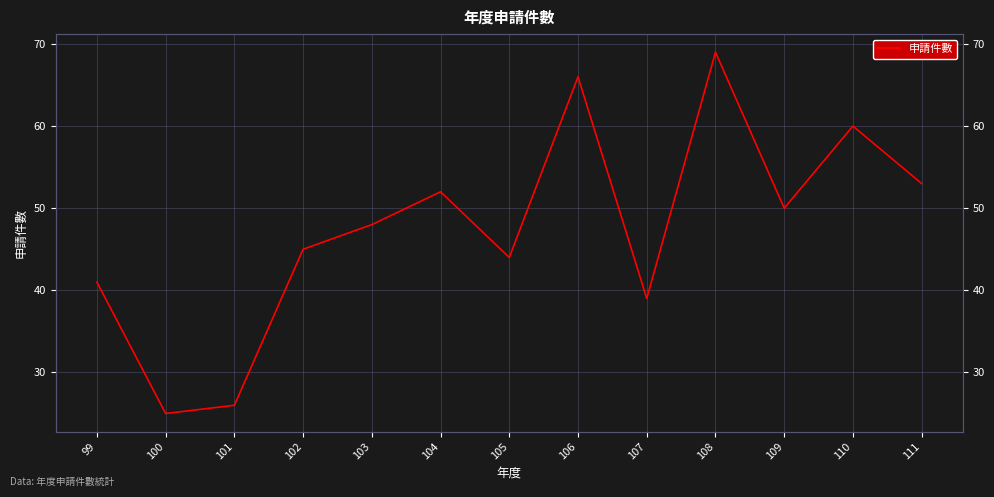

The chart shows a value of 45 at 102. True or false?

True